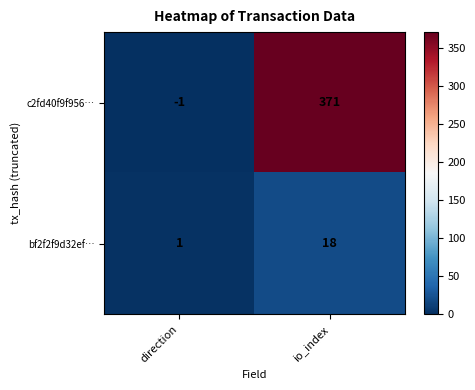

Which series has the largest total across all categories?

c2fd40f9f956…